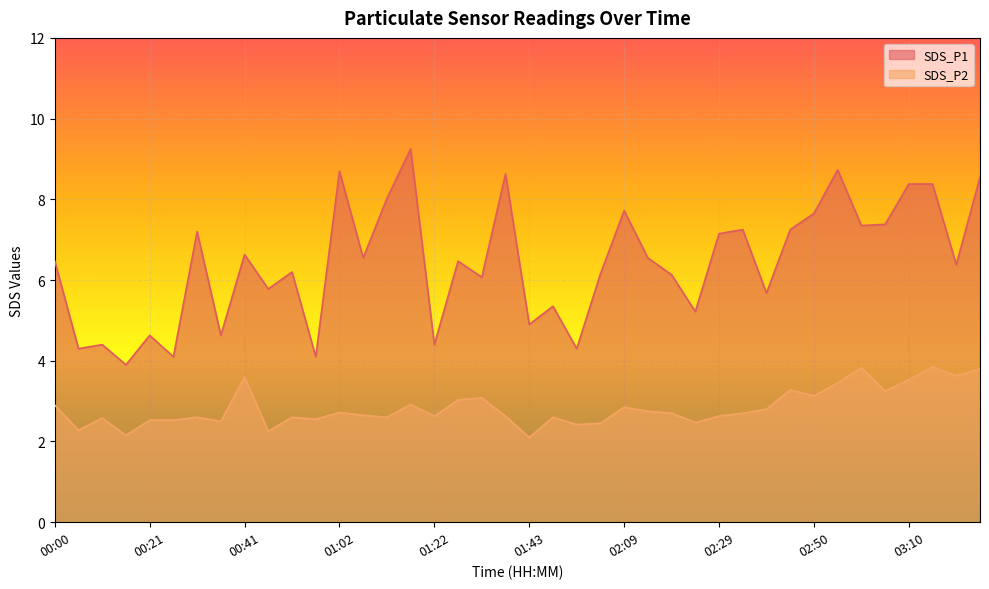

Where does the SDS_P1 series first go above 6?

00:00